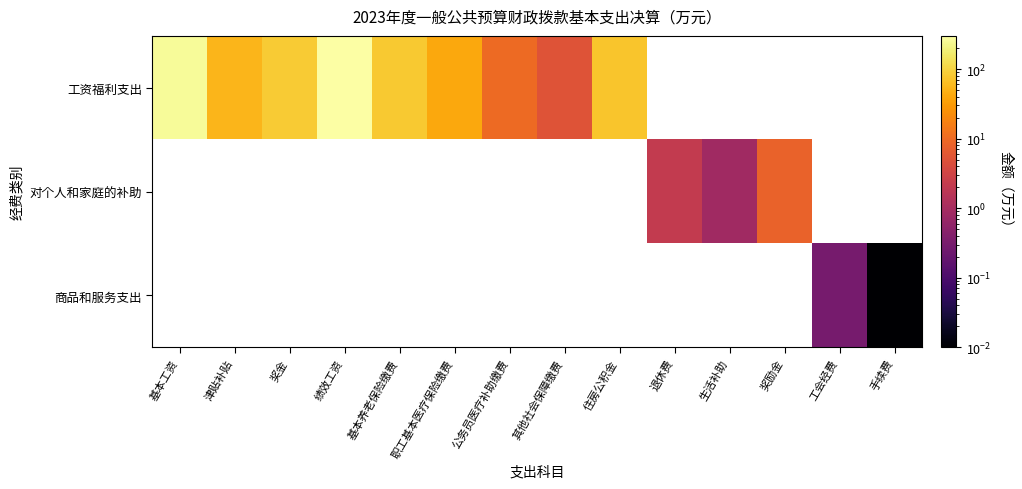

What is the approximate value of 工资福利支出 at 住房公积金?

73.3